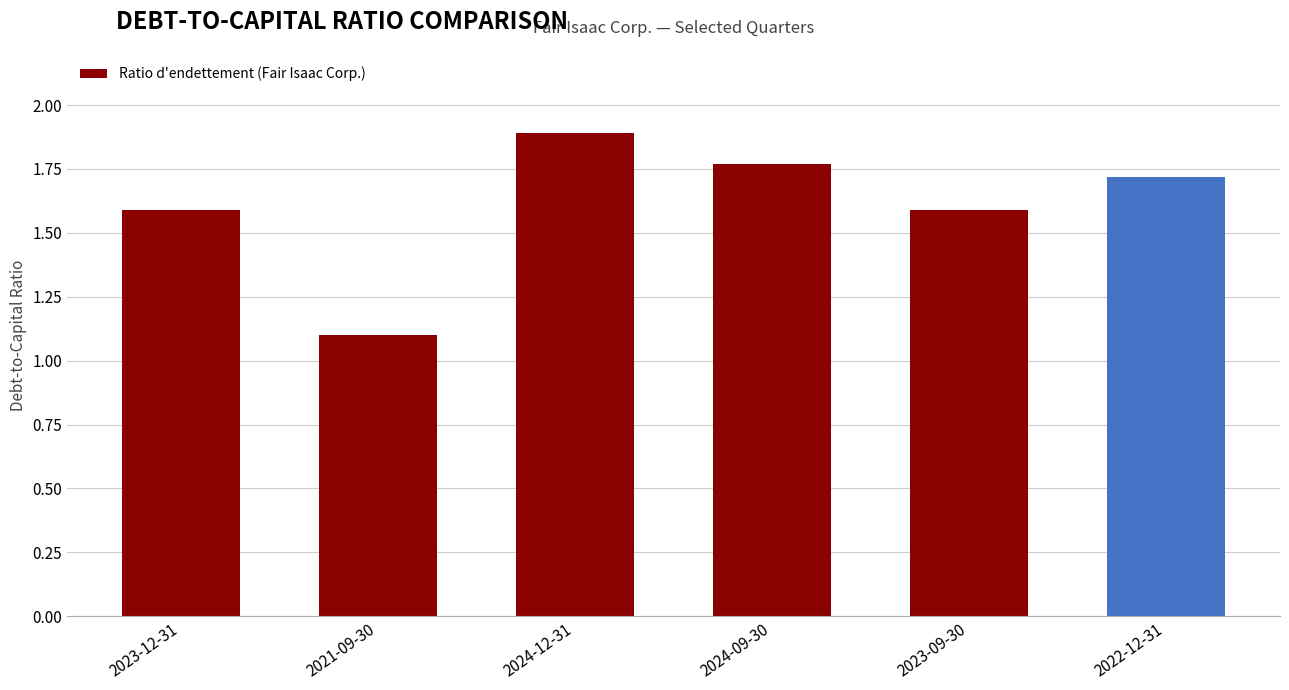

Which label corresponds to the largest value in the chart?

2024-12-31